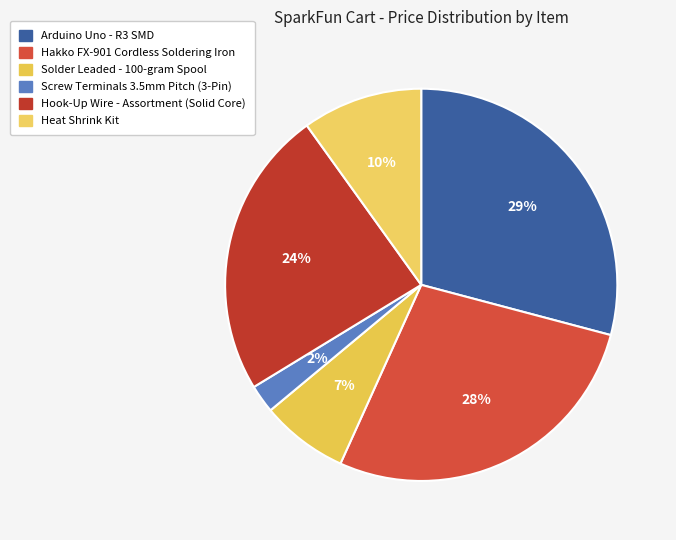

Which has a higher value, Arduino Uno - R3 SMD or Screw Terminals 3.5mm Pitch (3-Pin)?

Arduino Uno - R3 SMD